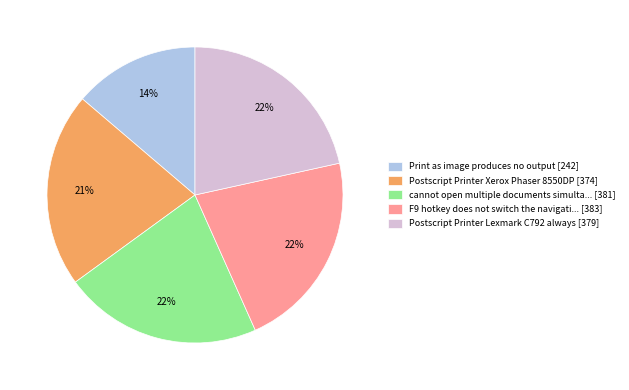

To the nearest percent, what is the difference between the largest and smallest slice percentages?

8%